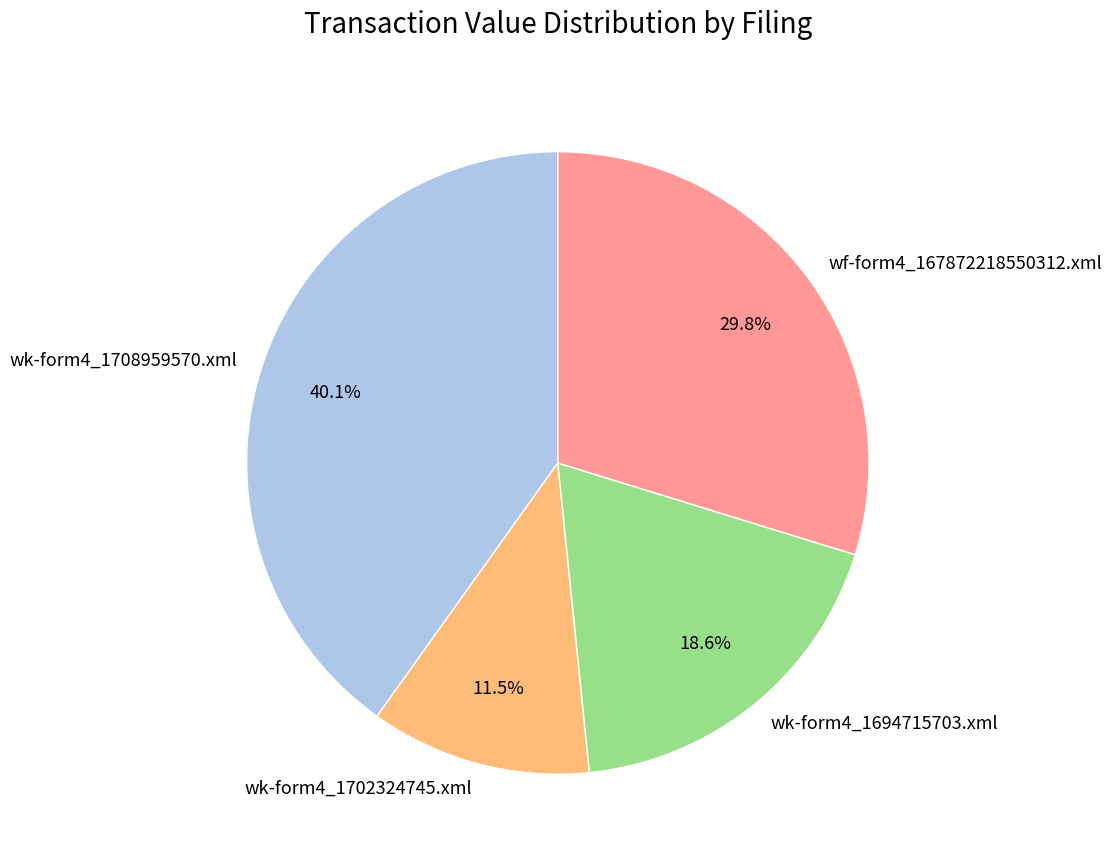

True or false: wk-form4_1708959570.xml accounts for 33% of the total.

False